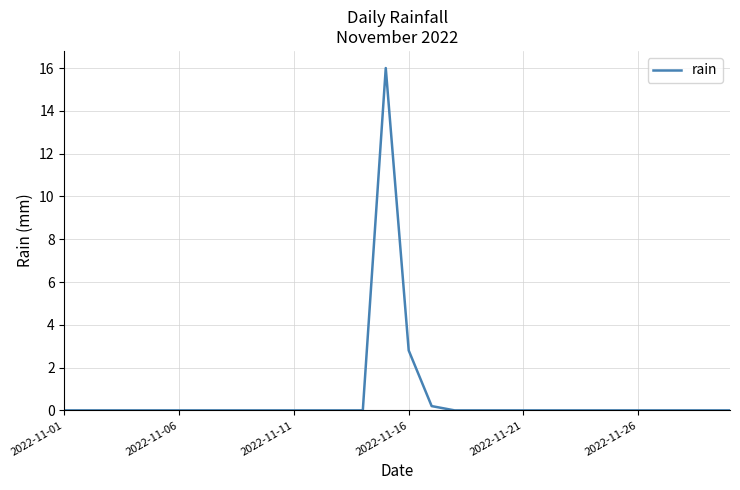

What is the maximum value shown in the chart?

16.0